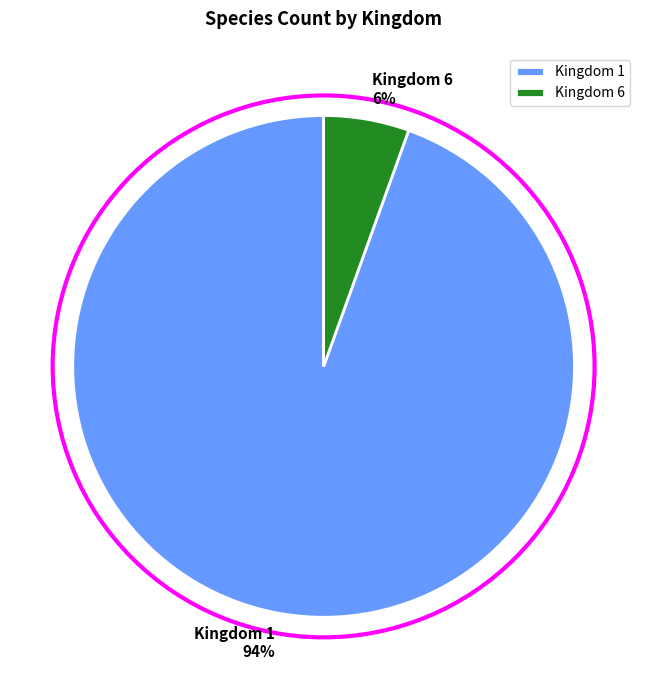

To the nearest percent, what is the average slice percentage?

50%